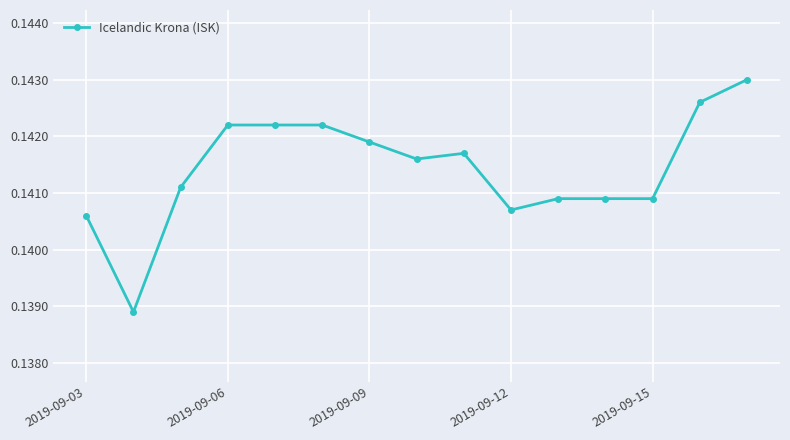

What is the sum of all values?

2.1